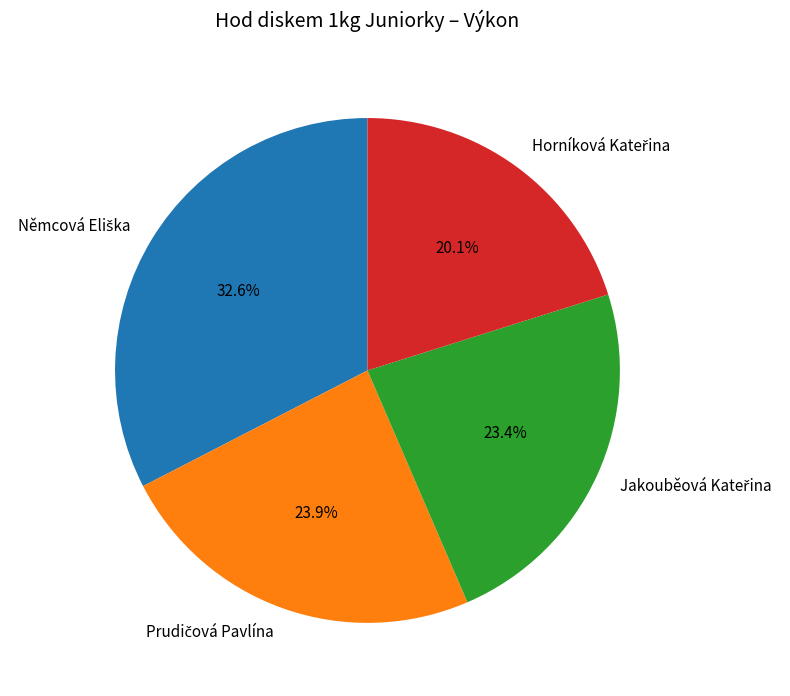

Does any single category account for the majority?

No